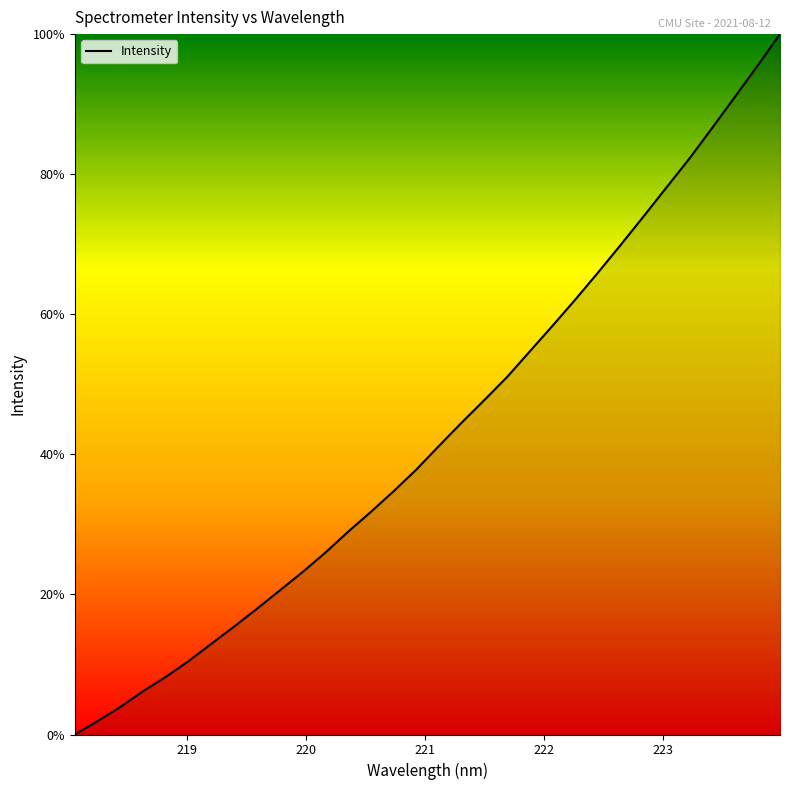

What is the average value?

43.2